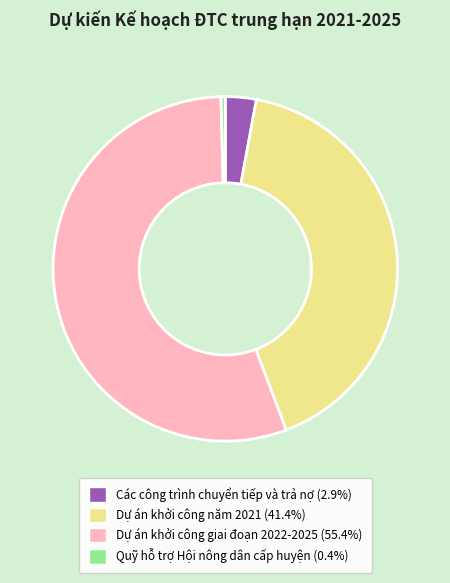

Do Các công trình chuyển tiếp và trả nợ and Quỹ hỗ trợ Hội nông dân cấp huyện together represent more than half of the pie?

No